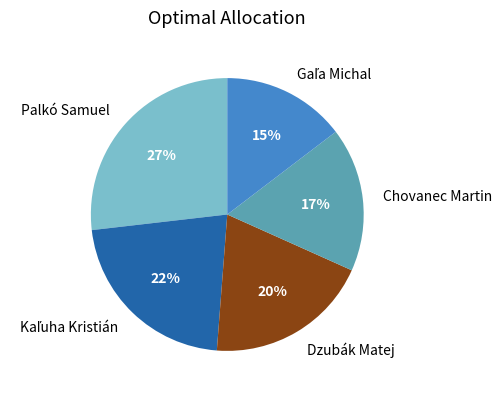

To the nearest percent, what percentage of the pie is Dzubák Matej?

20%